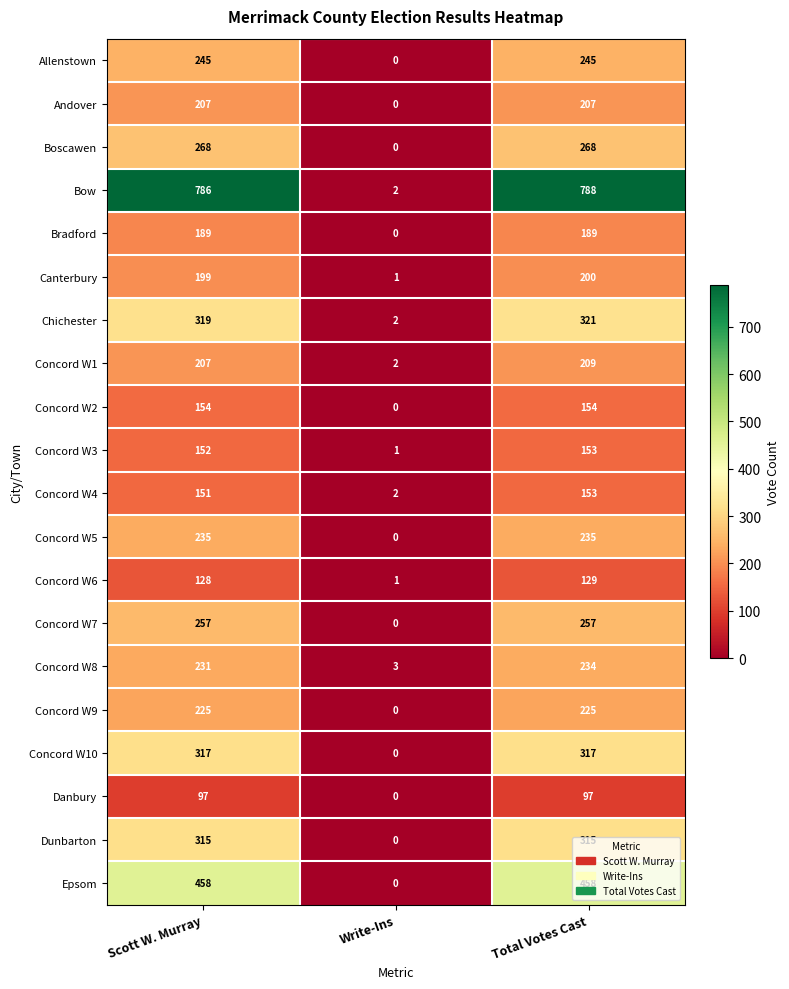

Which series changed the most between Scott W. Murray and Total Votes Cast?

Concord W8